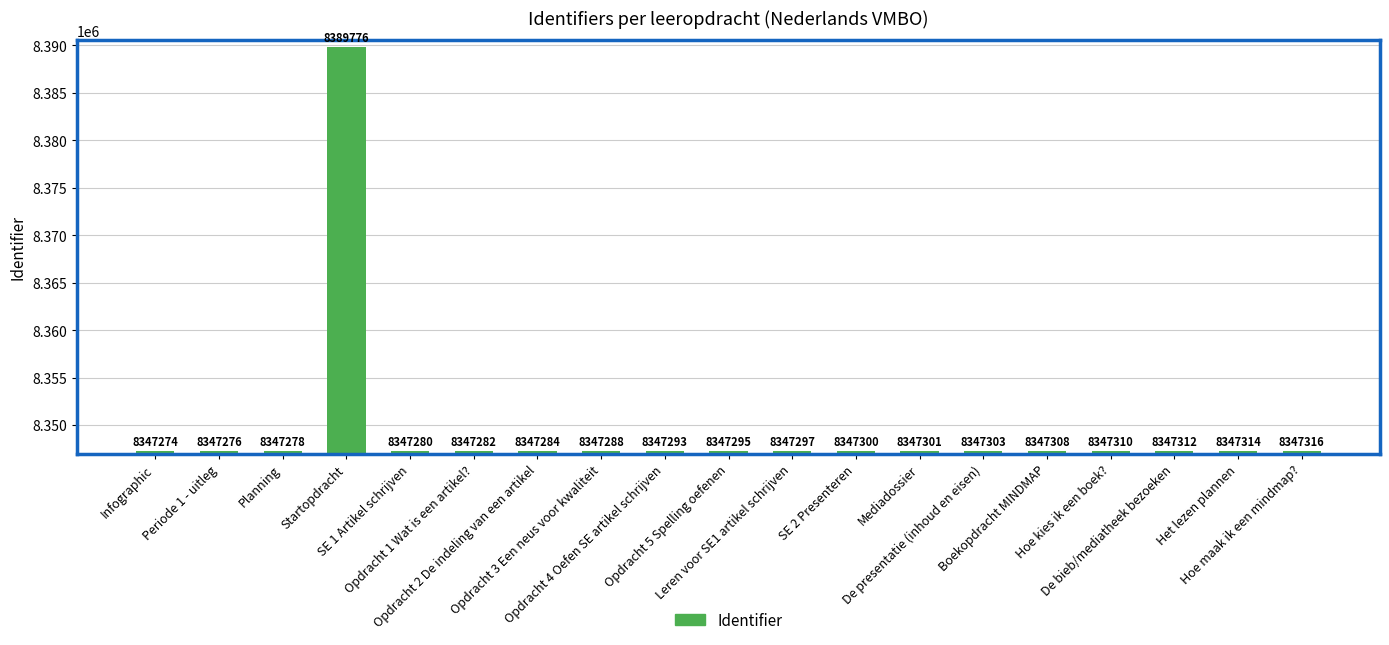

Rank the categories by value from highest to lowest.

Startopdracht, Hoe maak ik een mindmap?, Het lezen plannen, De bieb/mediatheek bezoeken, Hoe kies ik een boek?, Boekopdracht MINDMAP, De presentatie (inhoud en eisen), Mediadossier, SE 2 Presenteren, Leren voor SE1 artikel schrijven, Opdracht 5 Spelling oefenen, Opdracht 4 Oefen SE artikel schrijven, Opdracht 3 Een neus voor kwaliteit, Opdracht 2 De indeling van een artikel, Opdracht 1 Wat is een artikel?, SE 1 Artikel schrijven, Planning, Periode 1 - uitleg, Infographic